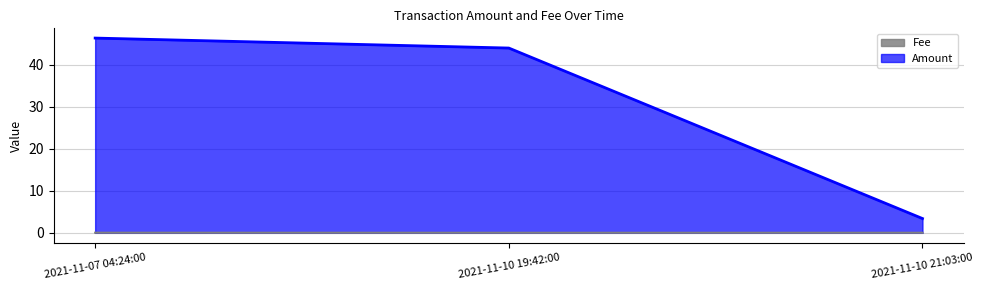

List the series in order of their overall mean, highest first.

Amount, Fee